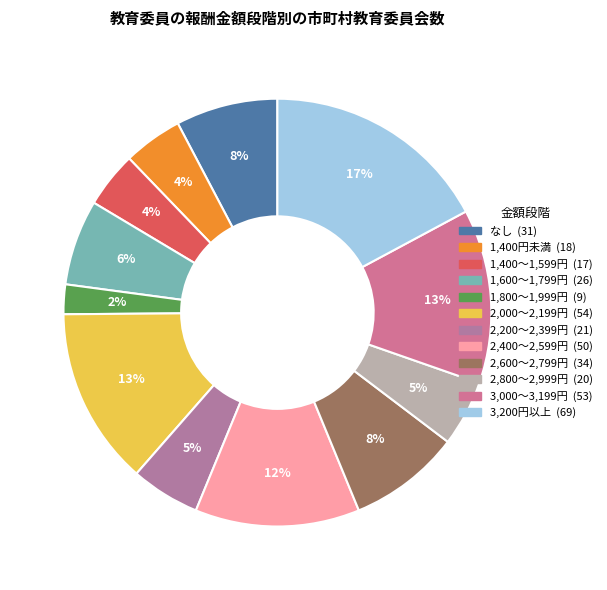

Rank the categories by value from lowest to highest.

1,800～1,999円, 1,400～1,599円, 1,400円未満, 2,800～2,999円, 2,200～2,399円, 1,600～1,799円, なし, 2,600～2,799円, 2,400～2,599円, 3,000～3,199円, 2,000～2,199円, 3,200円以上